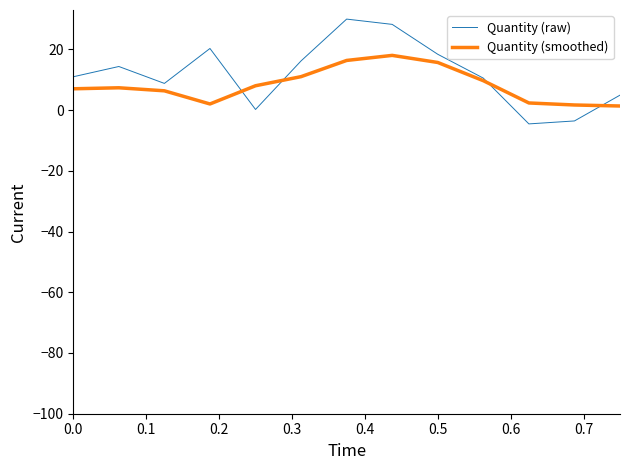

Which series has the largest range (max minus min)?

Quantity (raw)